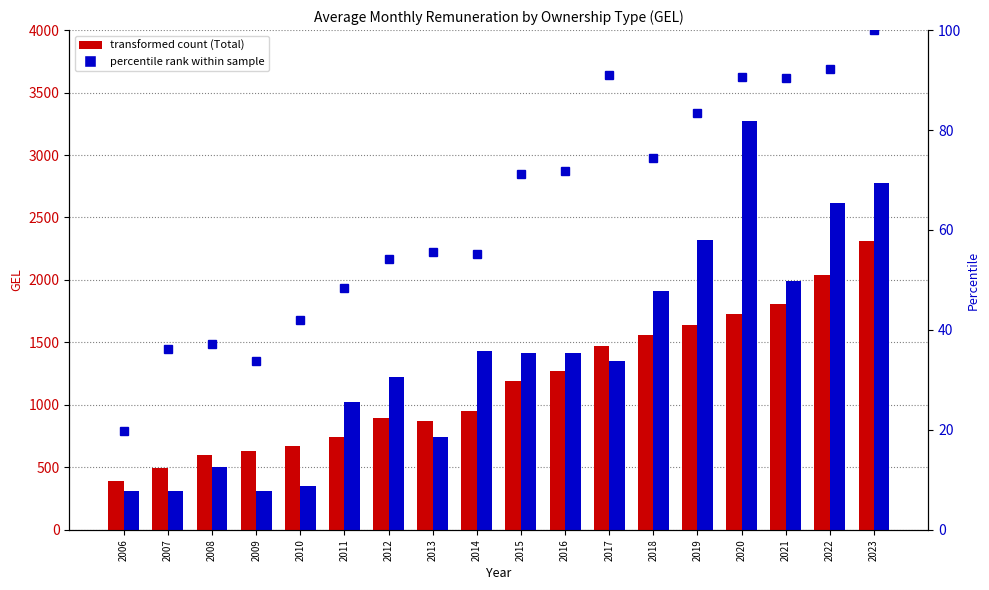

Which category has the lowest value in the State series?

2006